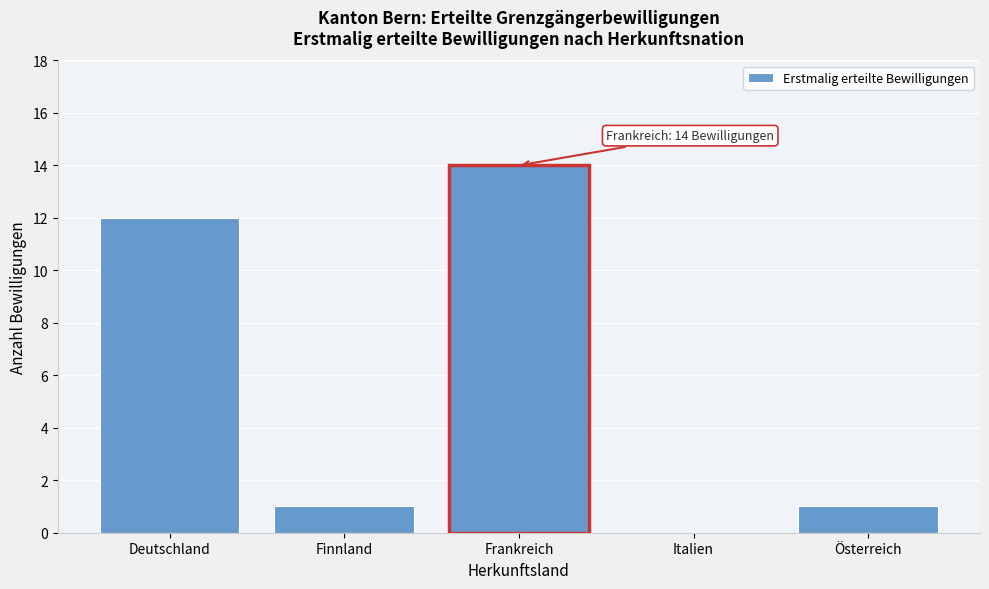

Reading right to left, what are all the values shown in this chart?

Österreich=1	Italien=0	Frankreich=14	Finnland=1	Deutschland=12